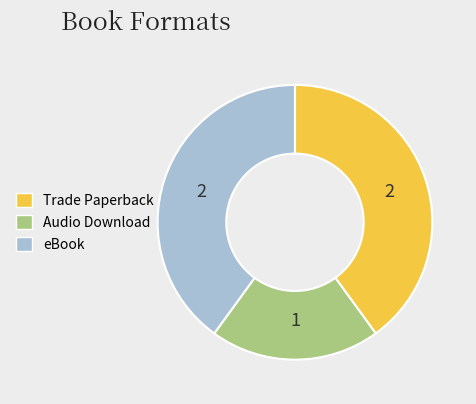

What is the smallest slice in the pie chart?

Audio Download